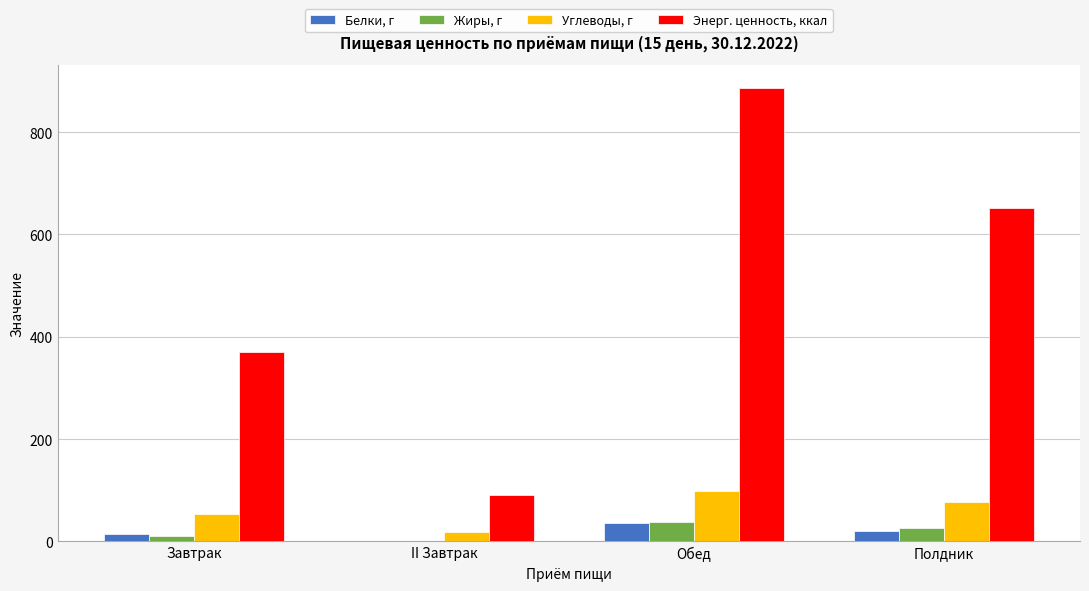

What is the highest value of the Энерг. ценность, ккал series?

887.2